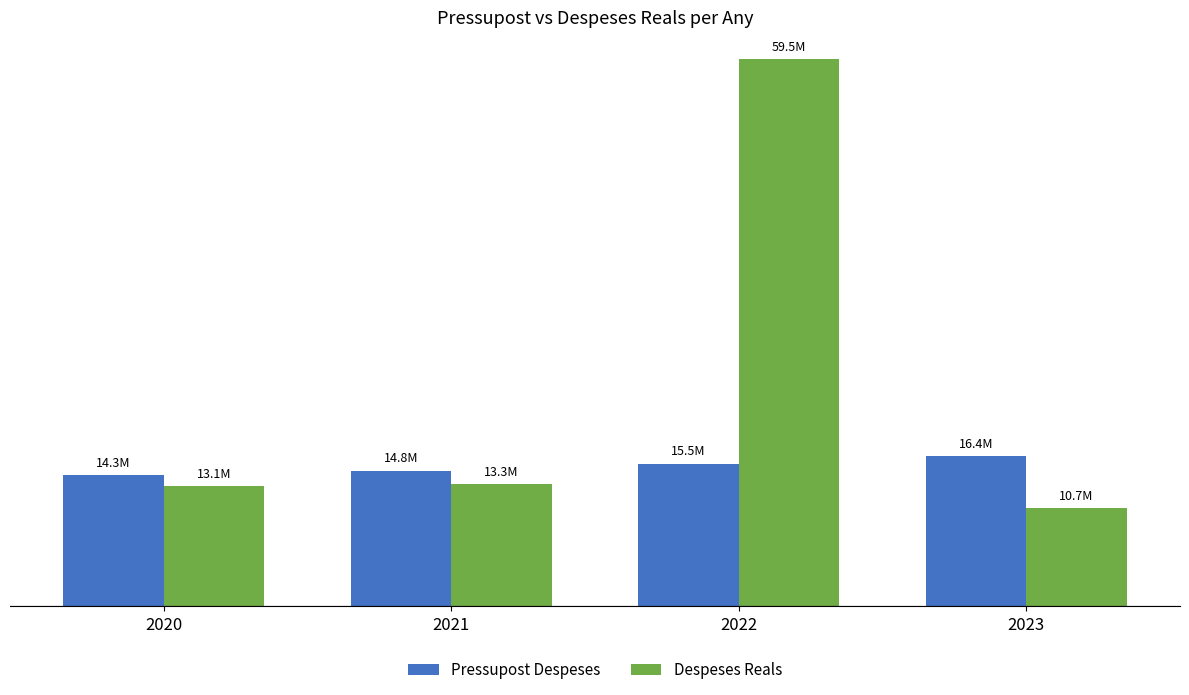

Rank the series at 2022 from lowest to highest value.

Pressupost Despeses, Despeses Reals